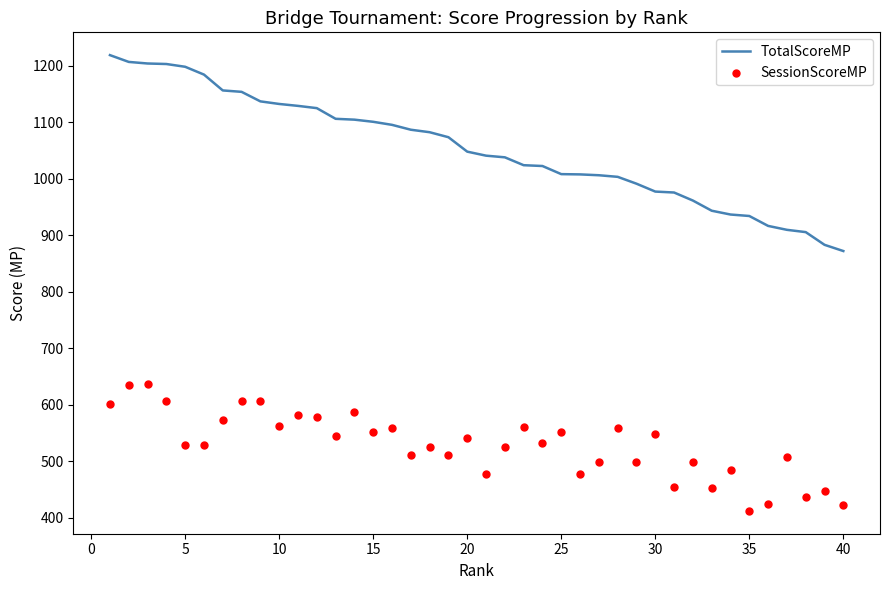

Which series reaches the maximum Y coordinate?

TotalScoreMP